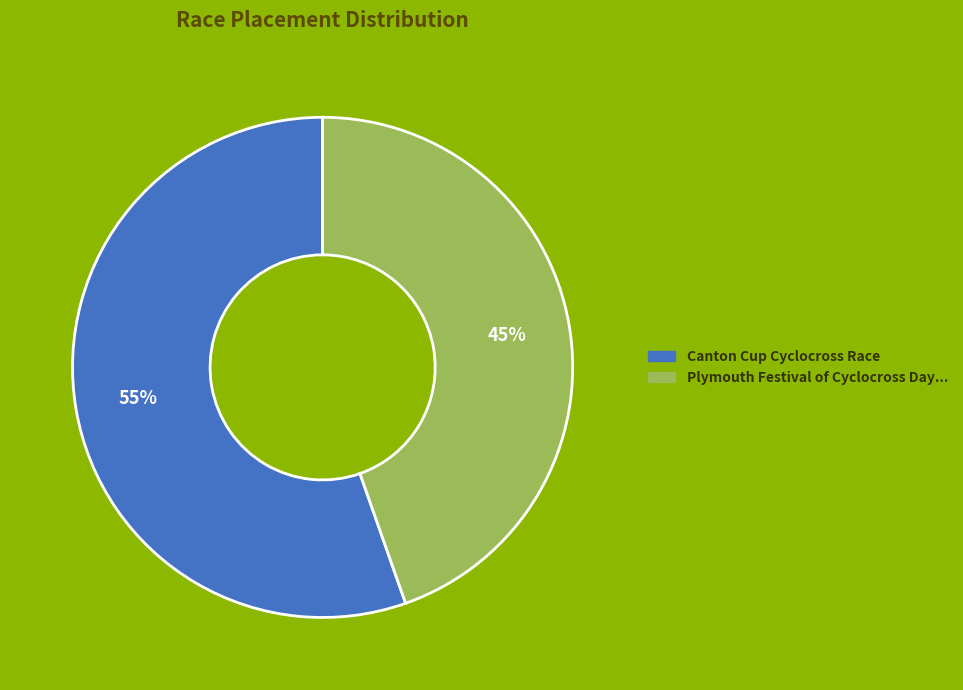

Is there any slice that represents more than half of the pie?

Yes